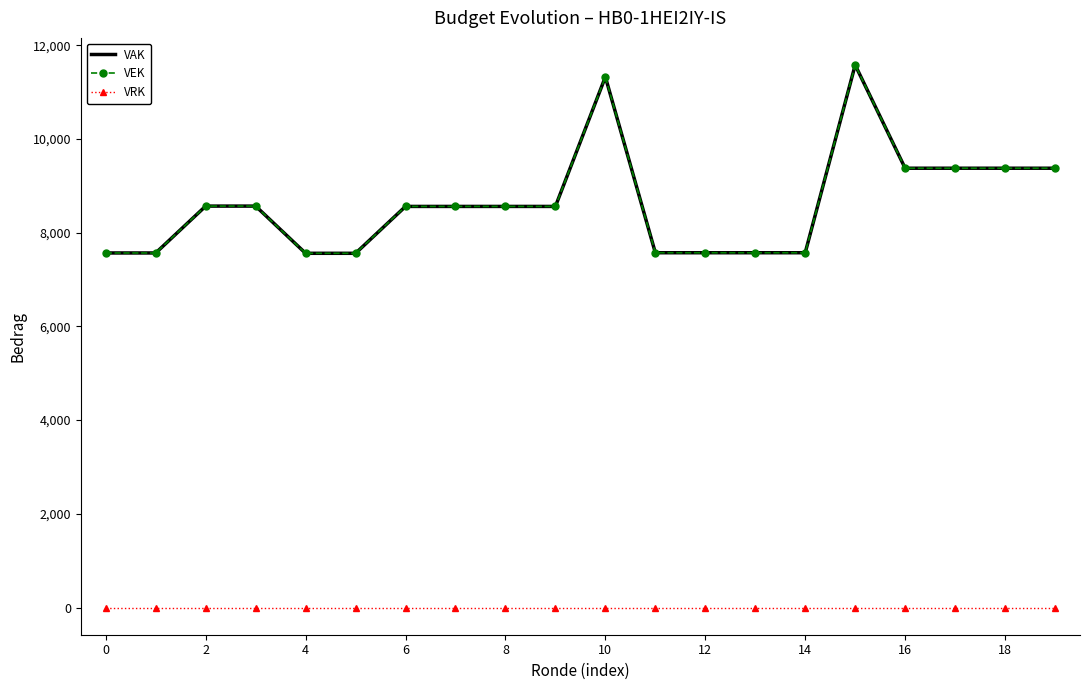

How many lines are shown in the chart?

3